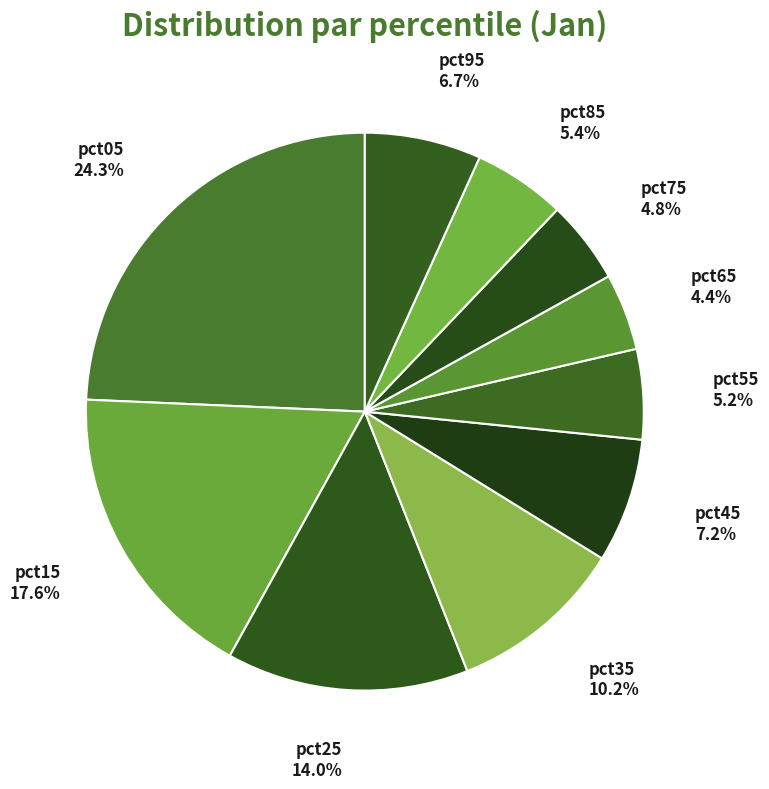

True or false: pct95 accounts for 7% of the total.

True